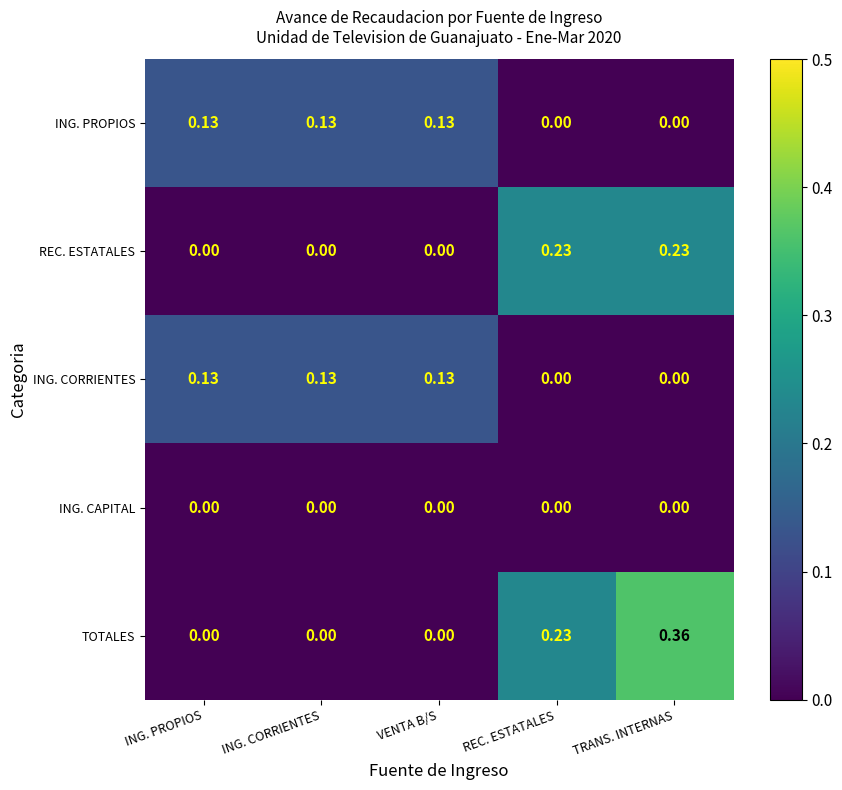

Which series has the widest spread of values?

TOTALES